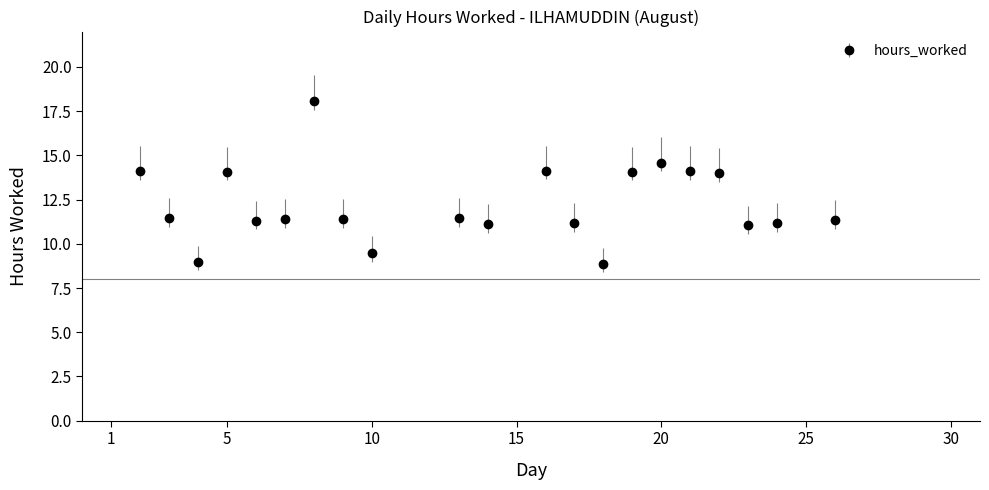

What is the difference between the second highest and second lowest values?

5.6